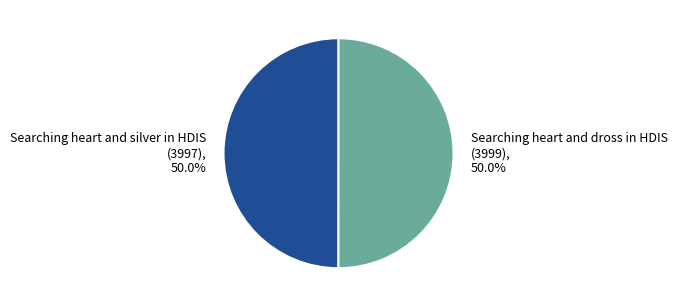

What is the total percentage of Searching heart and dross in HDIS and Searching heart and silver in HDIS?

100.0%